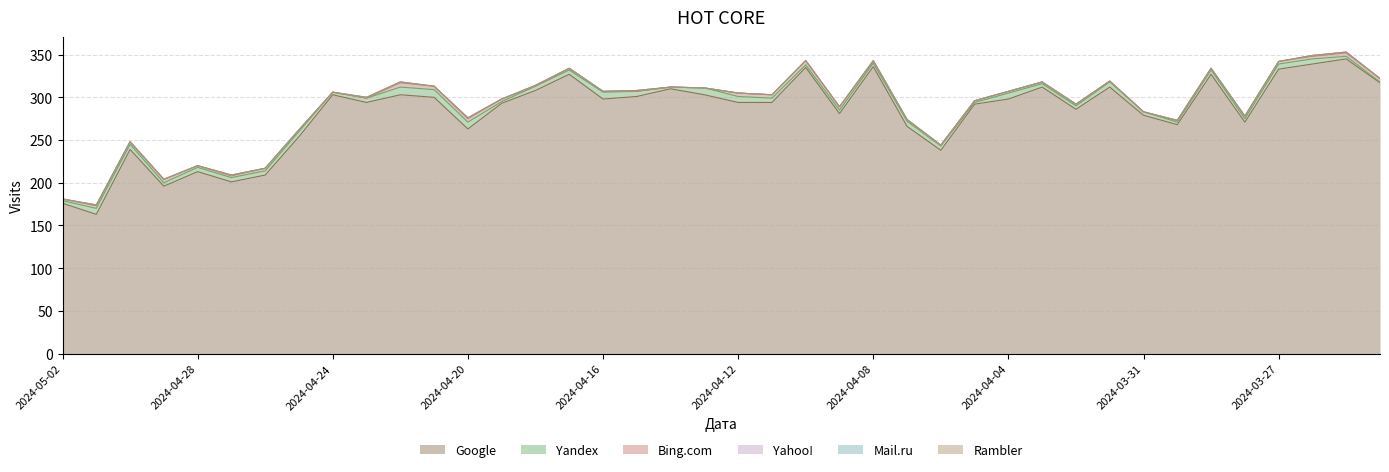

Reading left to right, extract all data points from this chart.

Google: 176	163	239	196	213	201	209	254	303	294	303	300	263	293	308	327	298	301	310	303	294	294	335	281	336	266	238	292	298	312	286	312	279	268	327	271	333	339	345	317
Yandex: 3	7	6	4	5	5	5	6	3	5	9	9	8	2	5	5	8	6	2	8	7	5	3	4	4	6	5	2	7	4	4	6	4	3	5	4	6	6	3	1
Bing.com: 2	3	3	4	2	2	3	2	0	0	5	4	4	3	0	2	1	0	0	0	4	4	5	4	2	2	1	2	2	2	2	1	0	2	2	3	3	3	4	4
Mail.ru: 0	0	0	0	0	0	0	0	0	0	0	0	0	0	0	0	0	0	0	0	0	0	0	0	0	0	0	0	0	0	0	0	0	0	0	0	0	0	0	0
Rambler: 0	0	0	0	0	0	0	0	0	0	0	0	0	0	0	0	0	0	0	0	0	0	0	0	0	0	0	0	0	0	0	0	0	0	0	0	0	0	0	0
Yahoo!: 0	1	0	0	0	1	0	0	0	1	1	0	1	0	1	0	0	1	0	0	0	0	0	0	1	0	0	0	0	0	0	0	0	0	0	0	0	1	1	0